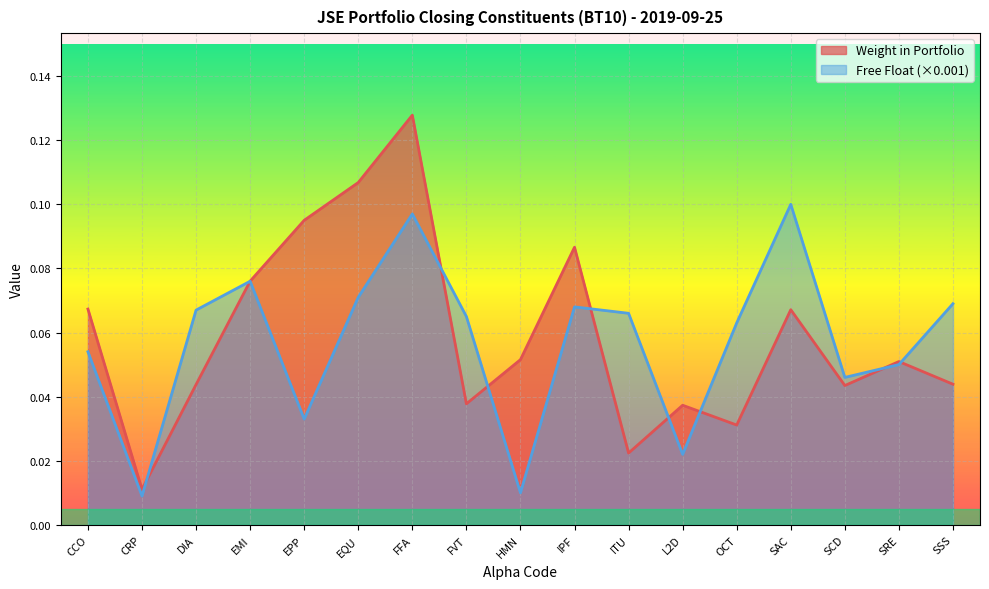

At which label is Weight in Portfolio closest to 0?

CRP